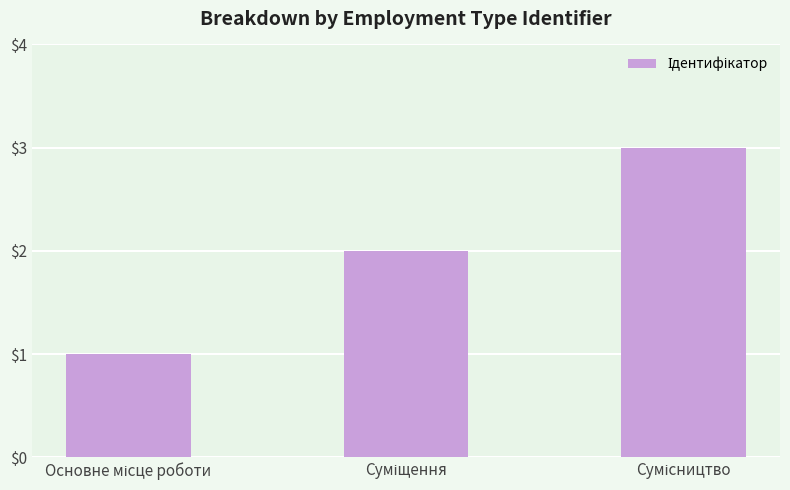

Count the number of data series in this chart.

1